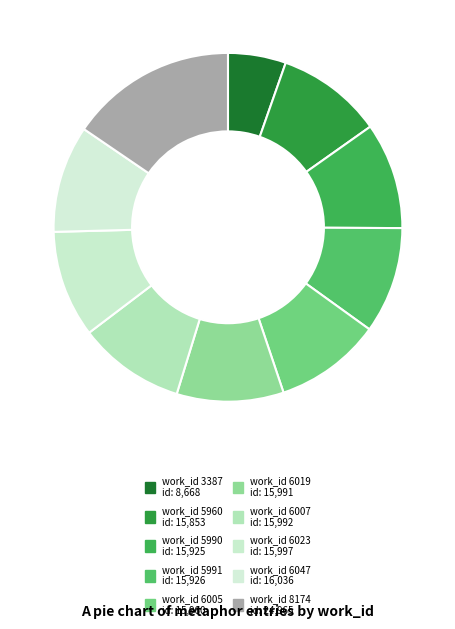

Count the number of slices in the pie.

10